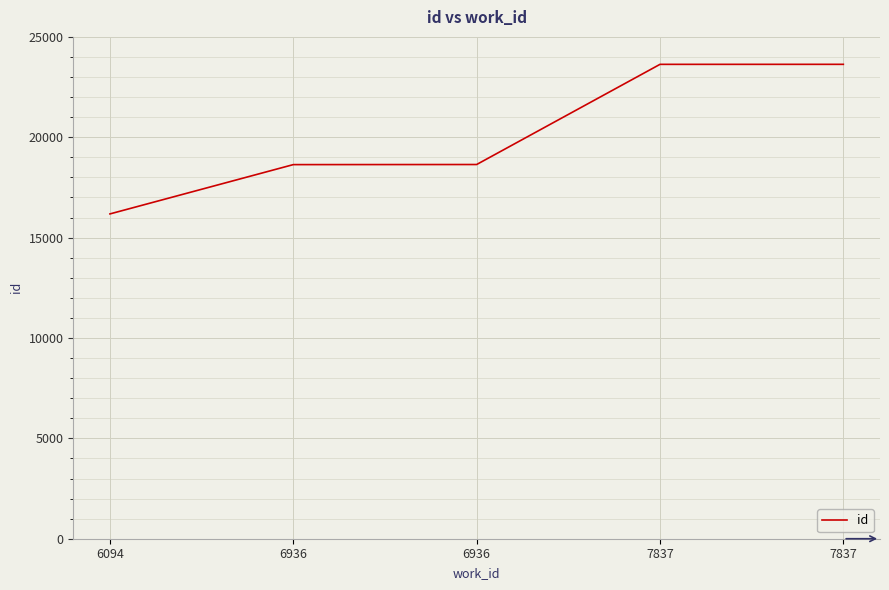

Does the chart display data point markers on the line(s)?

No